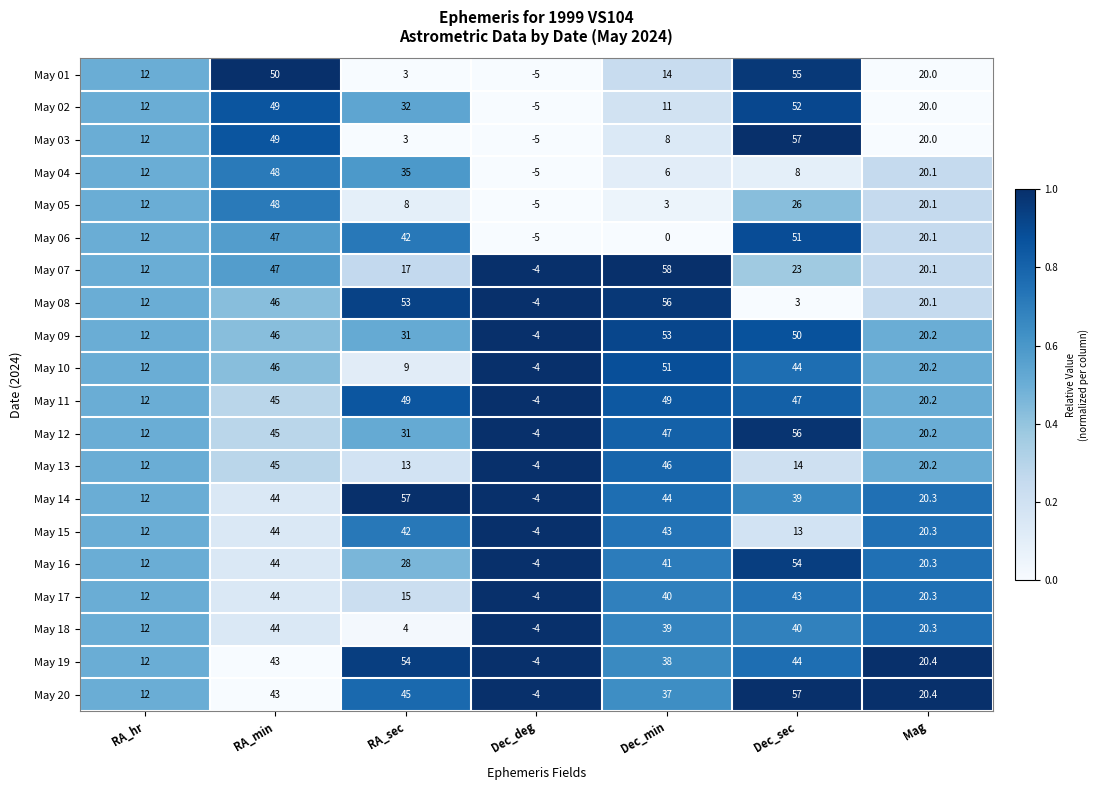

What is the sum of all May 03 values?

144.0